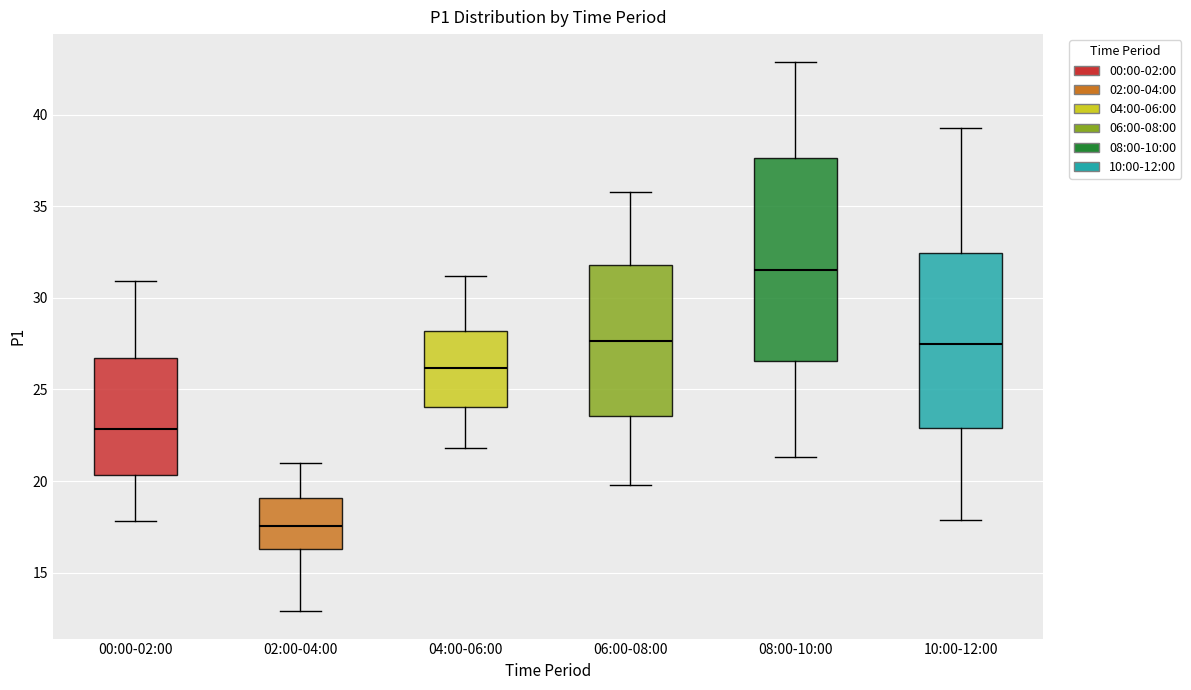

Where does the upper whisker of the box for 10:00-12:00 end on the y-axis? The values are not printed on the chart, so give them approximately, as read against the axis.

39.5